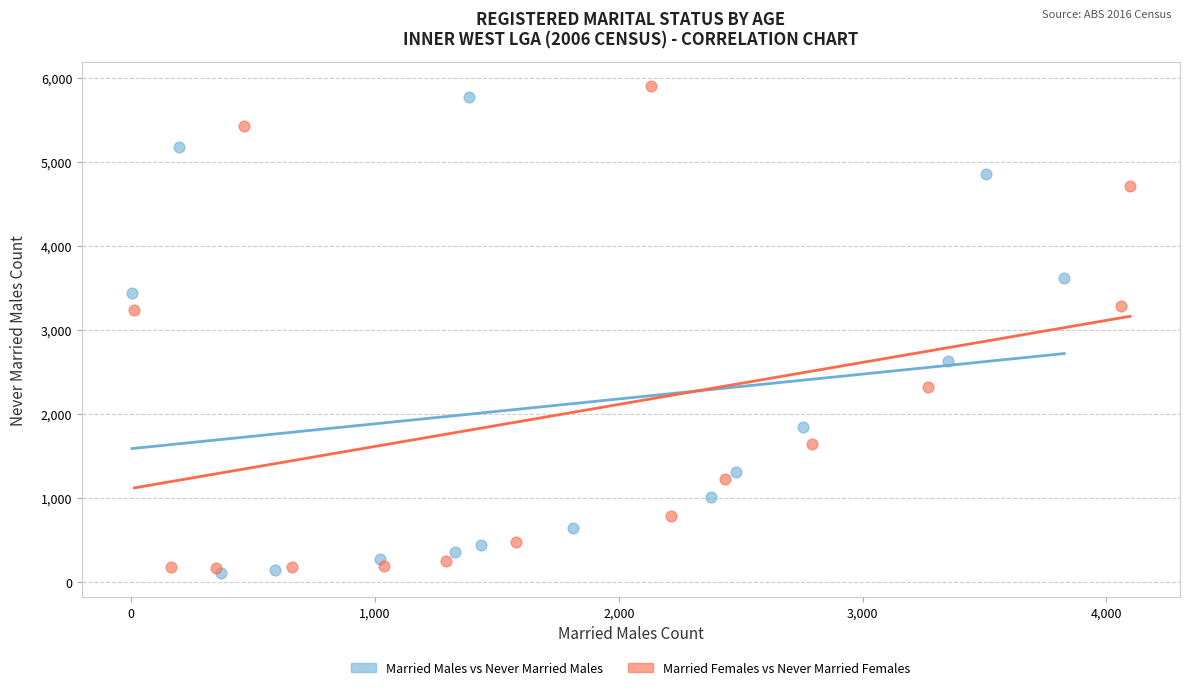

Which series has the widest spread of Y values?

Married Females vs Never Married Females